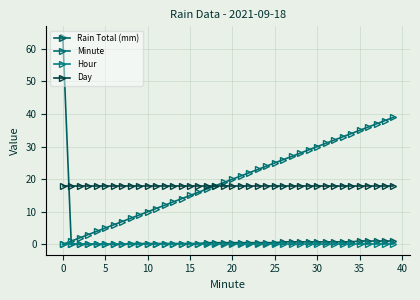

How many lines are shown in the chart?

4